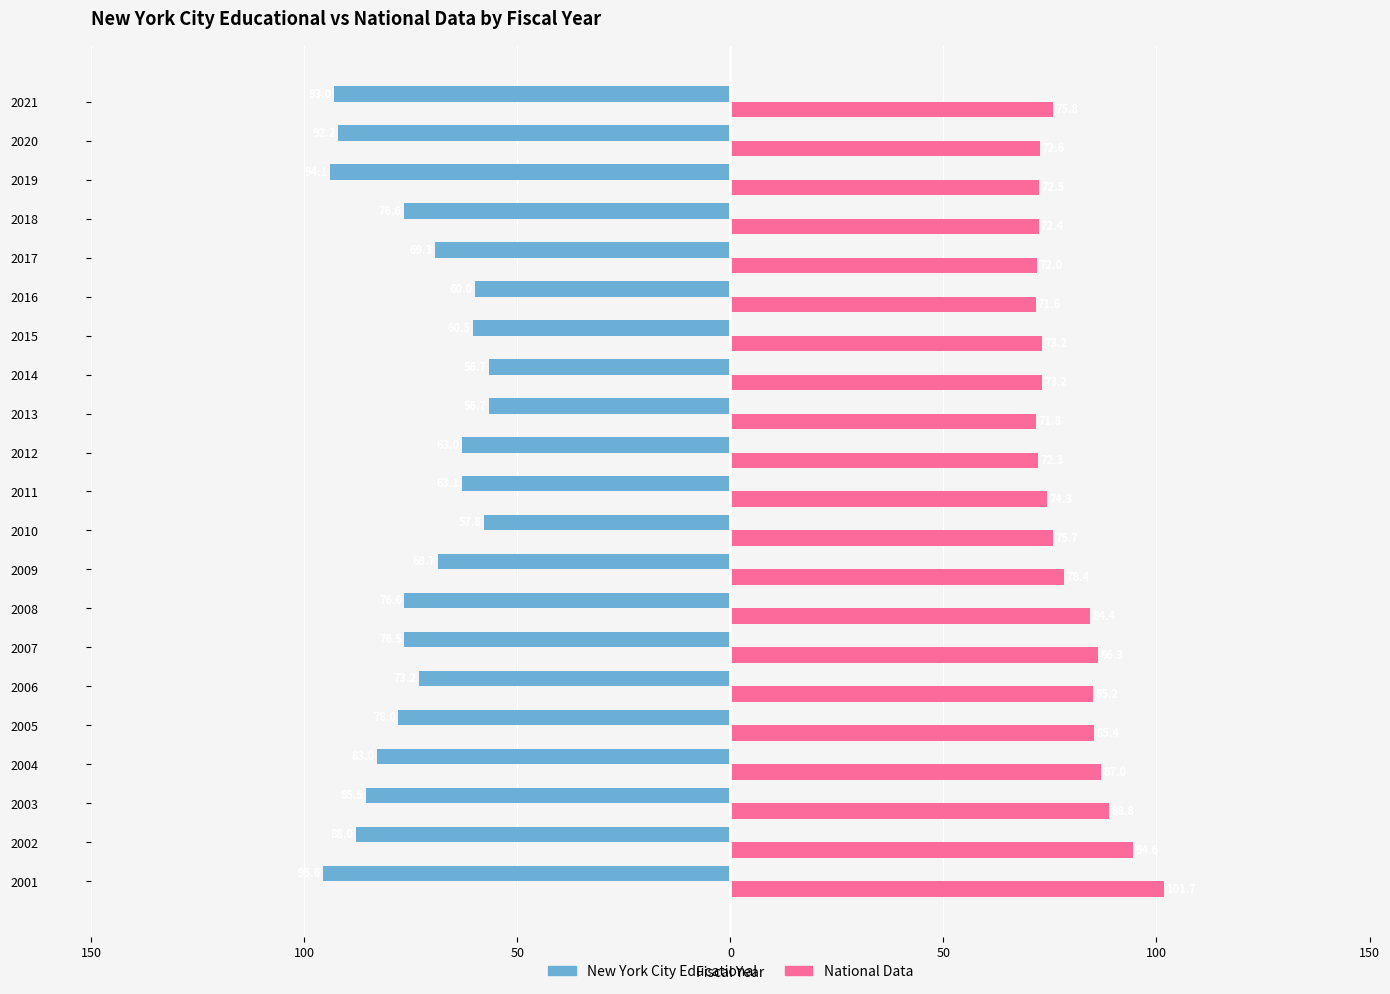

What are all the series names shown in the legend?

New York City Educational, National Data